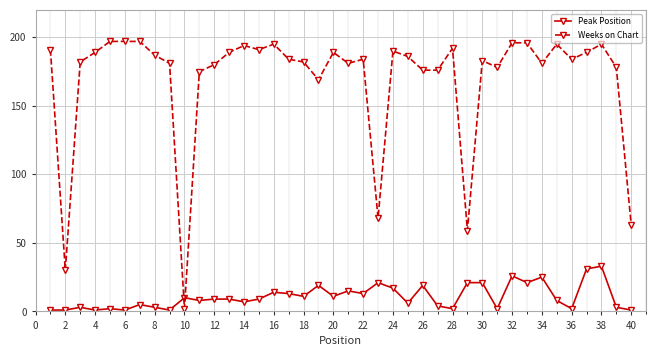

How many series are shown in this chart?

2